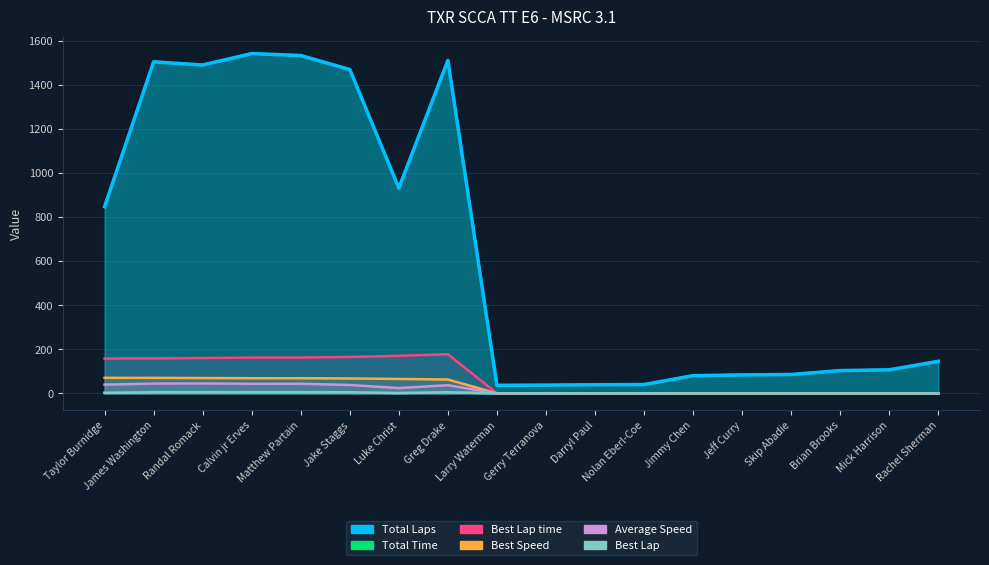

How many interior local valleys does the Total Laps series have?

1